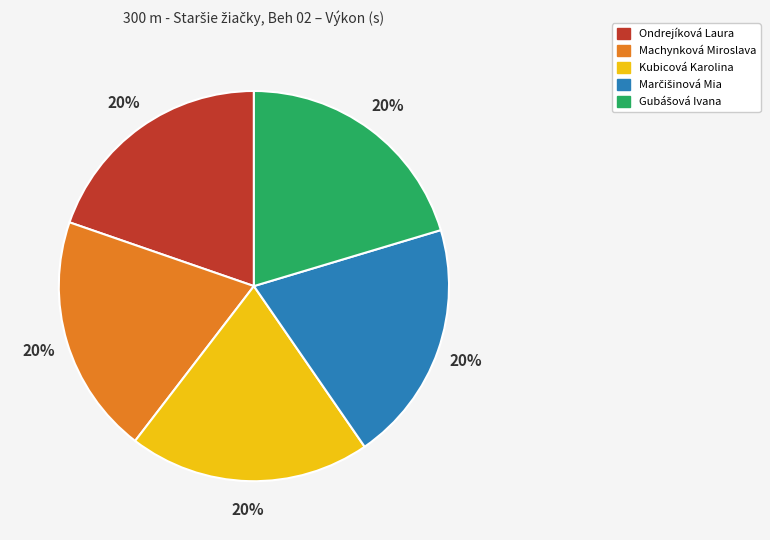

To the nearest percent, what portion does Ondrejíková Laura represent?

20%